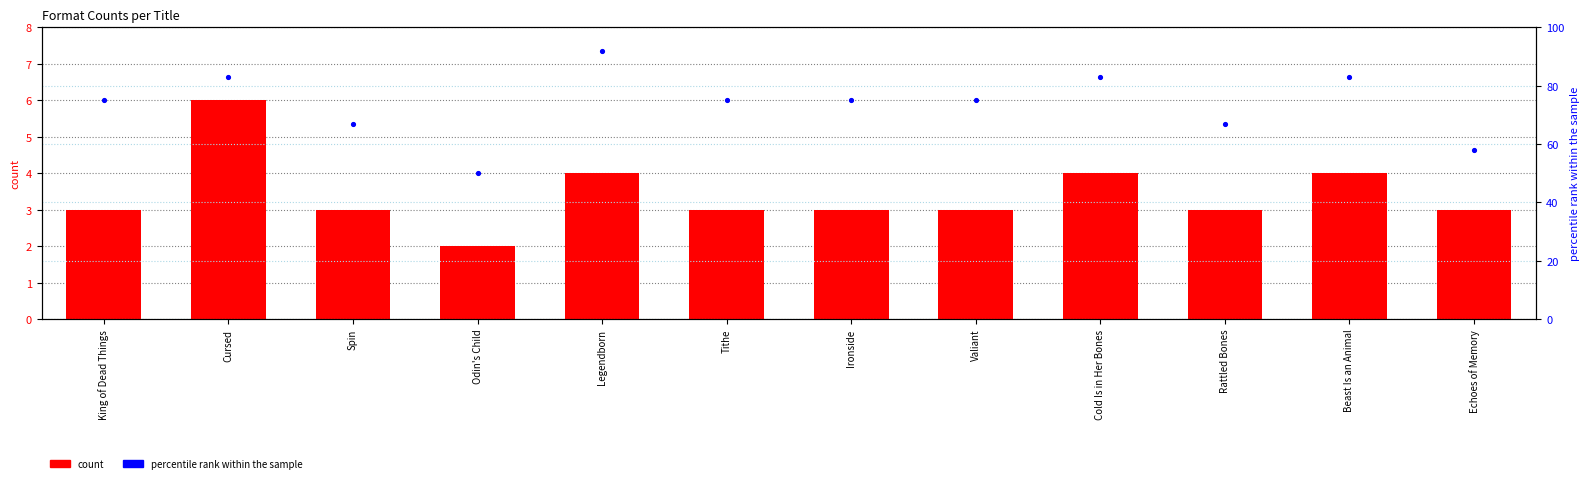

Which series reaches the maximum Y coordinate?

percentile rank within the sample